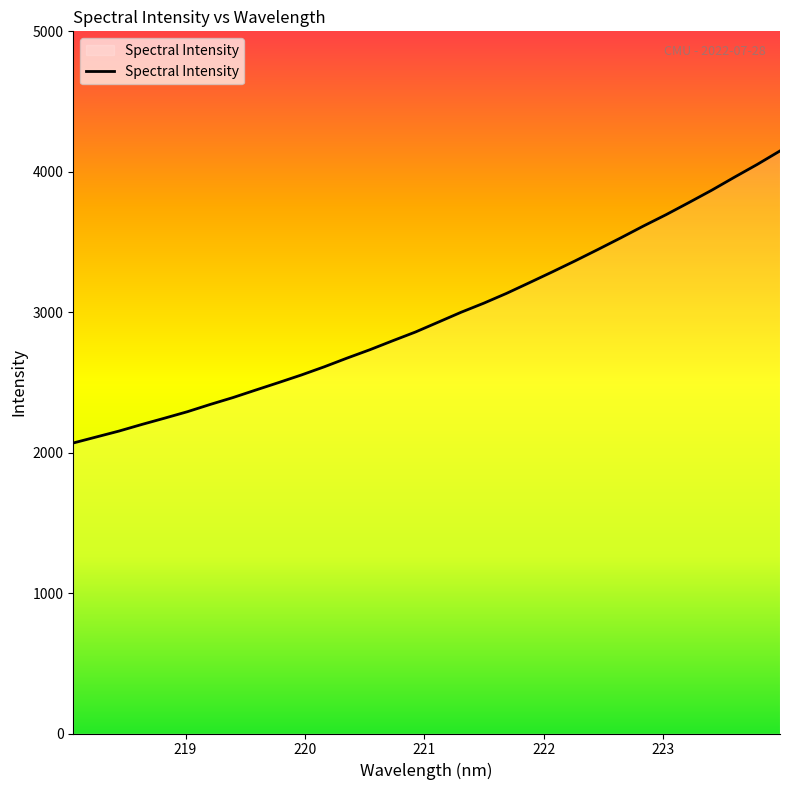

What is the greatest value displayed?

4148.4